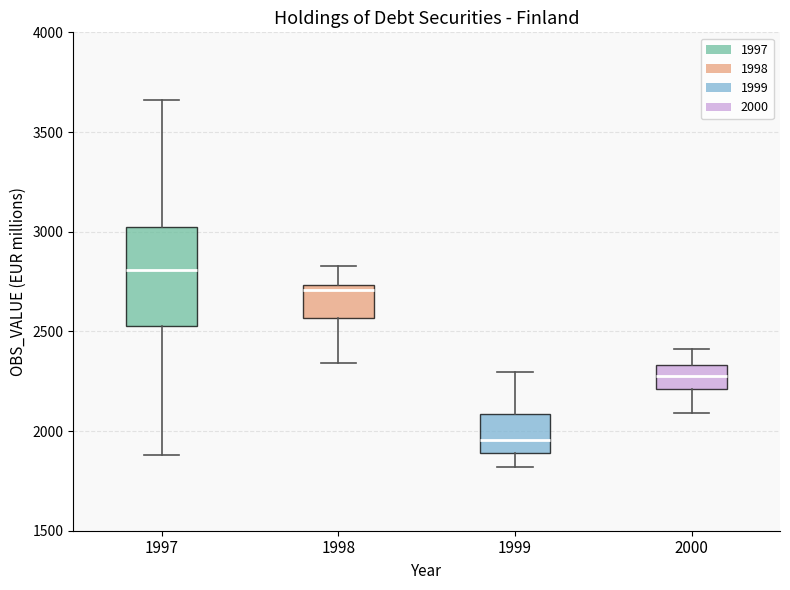

Reading left to right, read every box against the y-axis: the position of its median line, the range the box covers, and the ends of its whiskers. The values are not printed on the chart, so give them approximately, as read against the axis.

1997: median 2800, box 2550 to 3000, whiskers 1900 to 3650
1998: median 2700, box 2550 to 2750, whiskers 2350 to 2850
1999: median 1950, box 1900 to 2100, whiskers 1800 to 2300
2000: median 2300, box 2200 to 2350, whiskers 2100 to 2400